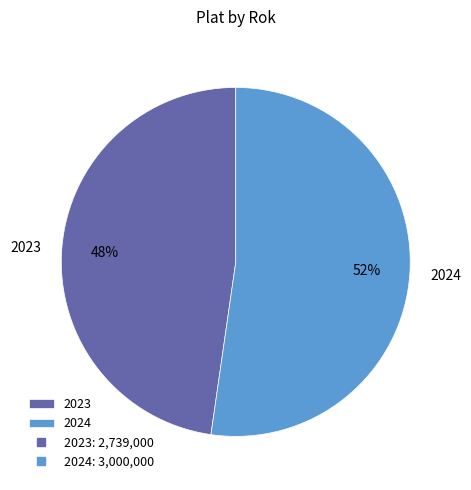

How many slices are in this pie chart?

2